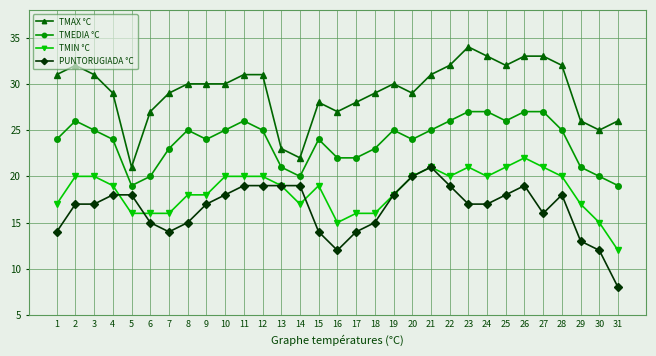

Which series changed the most between 4 and 29?

PUNTORUGIADA °C